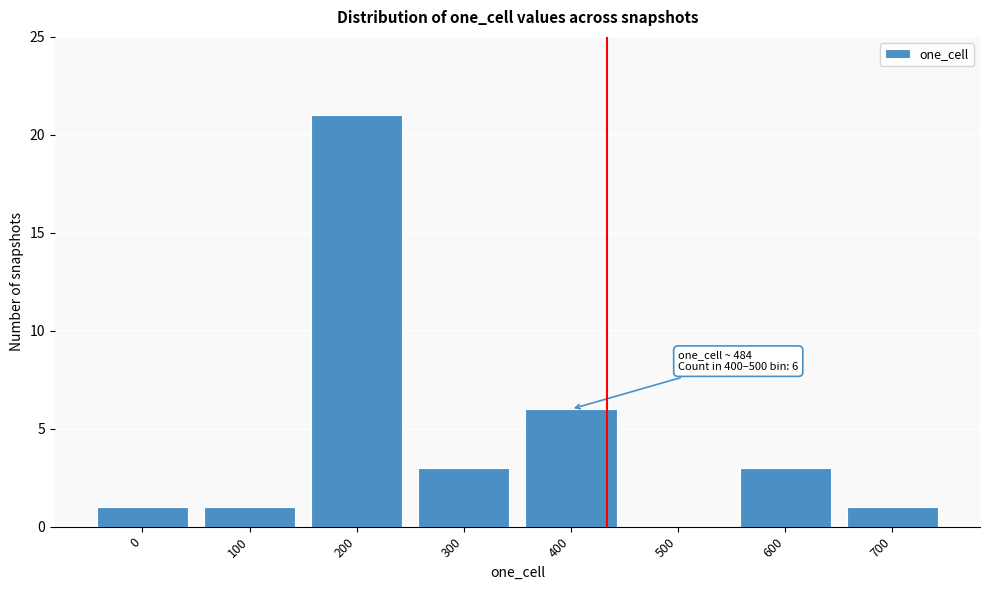

Reading right to left, extract all data points from this chart.

700=1	600=3	500=0	400=6	300=3	200=21	100=1	0=1